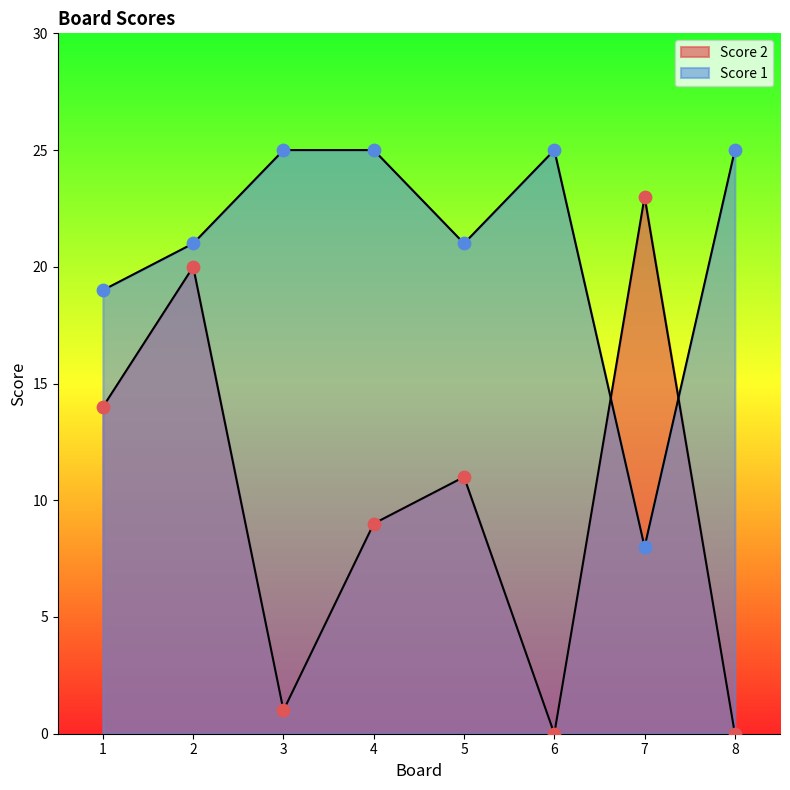

Which series contains the highest Y value?

Score 1